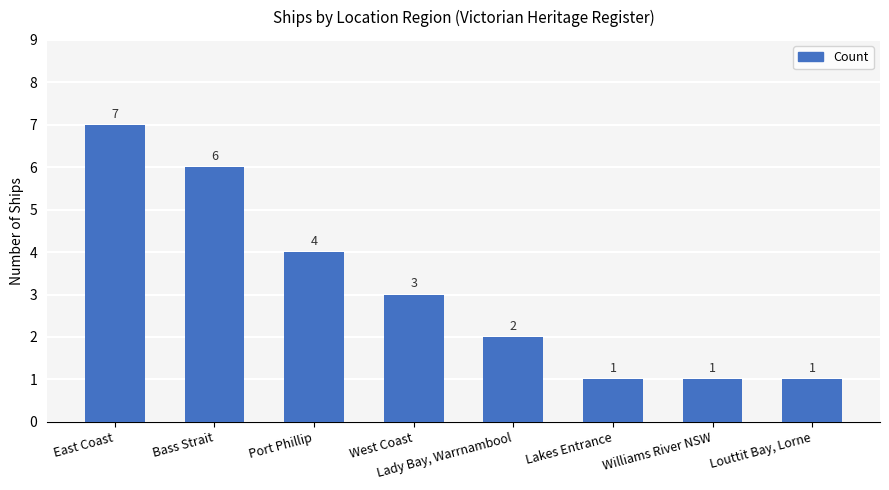

What is the ratio of the value at Lakes Entrance to the value at East Coast?

0.1